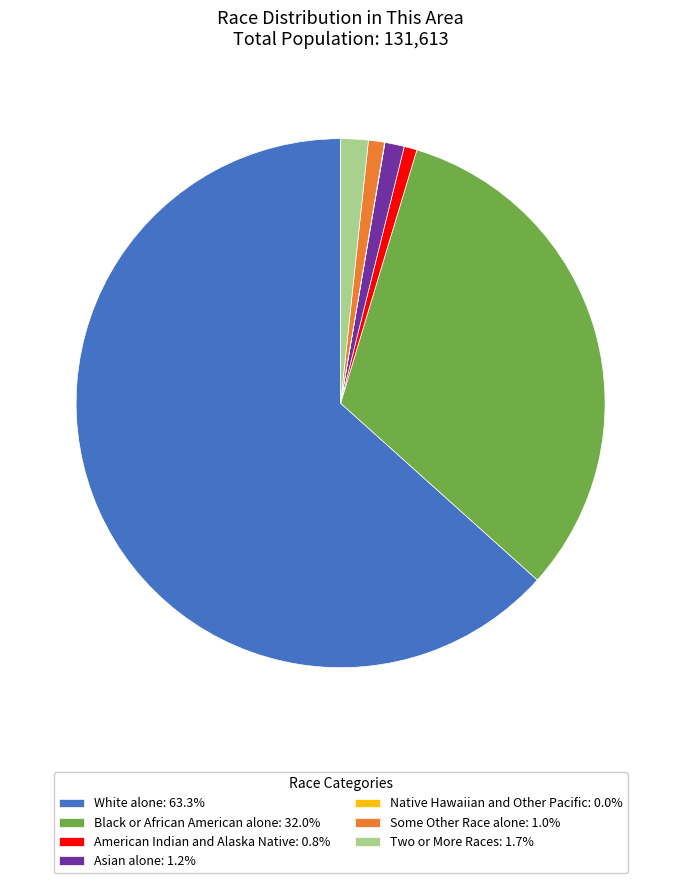

Approximately how many times larger is the value at American Indian and Alaska Native: 0.8% compared to Some Other Race alone: 1.0%?

0.8